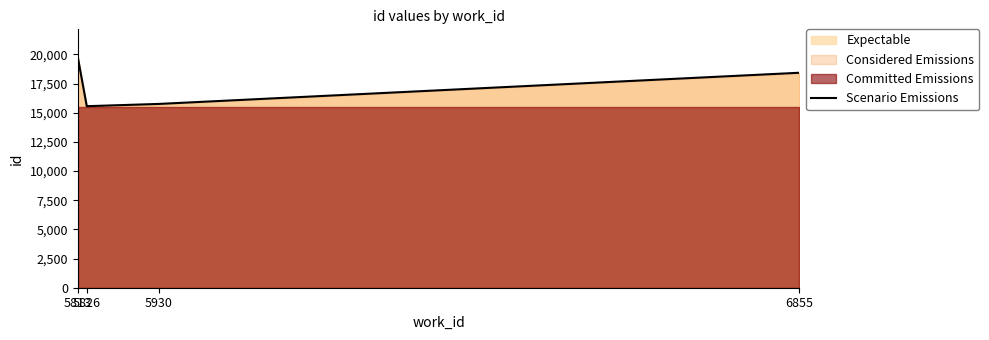

True or false: the data shows 34412 at 5813.

False